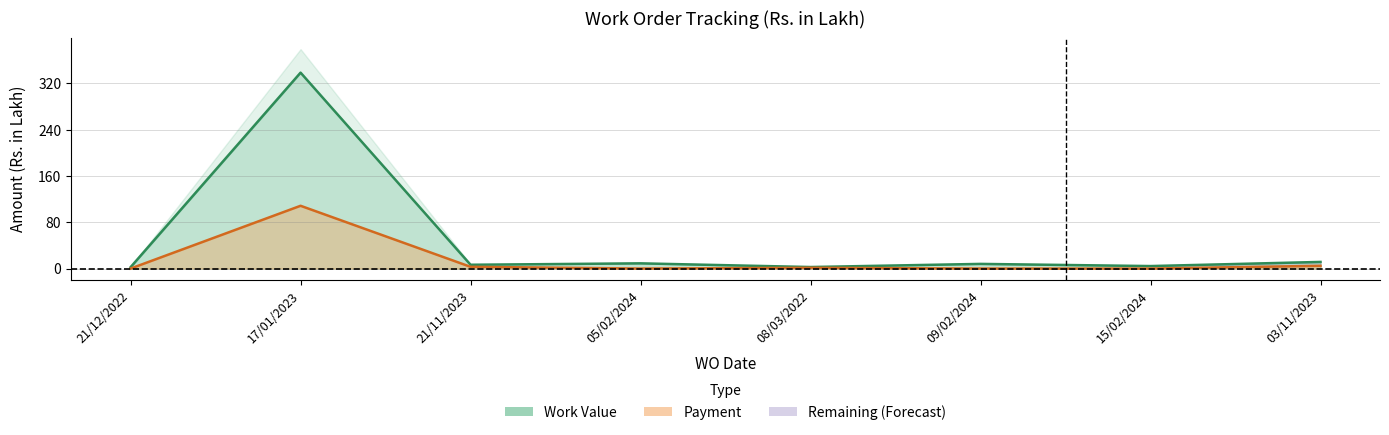

Is it true that Payment equals 53.3 at 17/01/2023?

False